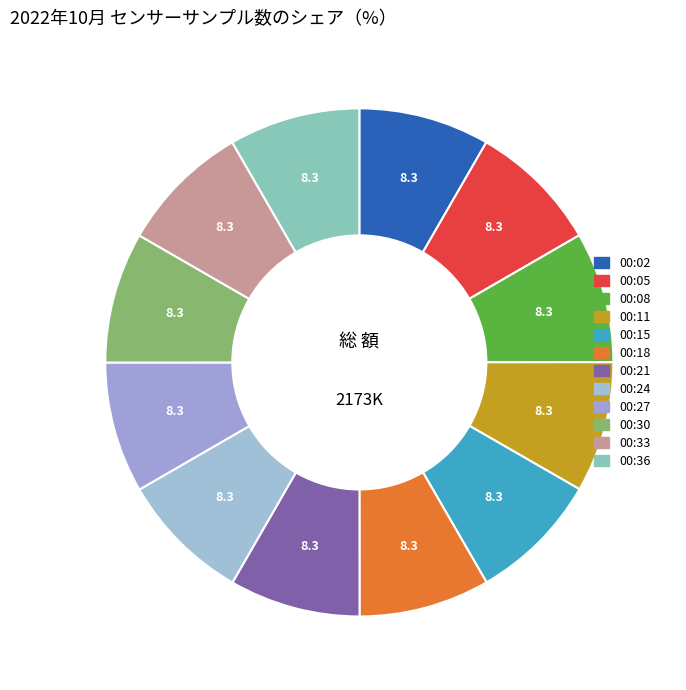

Which slice is the smallest?

00:21